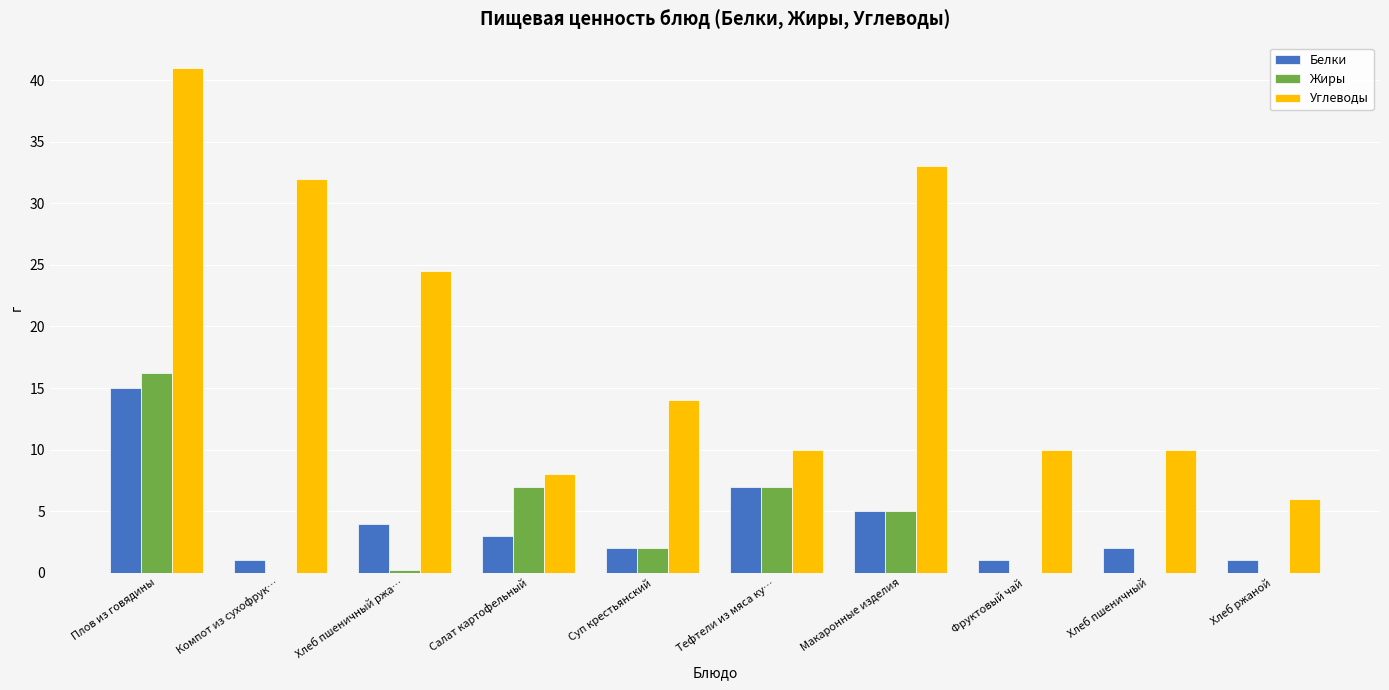

Is the value of Углеводы at Хлеб ржаной greater than the value of Жиры at Макаронные изделия?

Yes